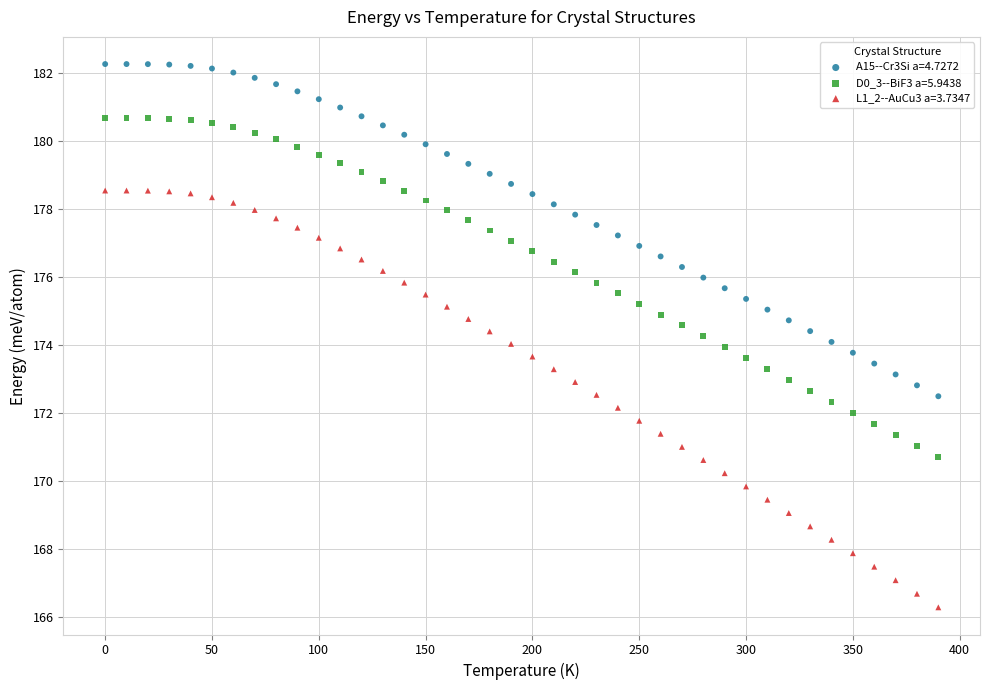

Which series has the widest spread of Y values?

L1_2--AuCu3 a=3.7347